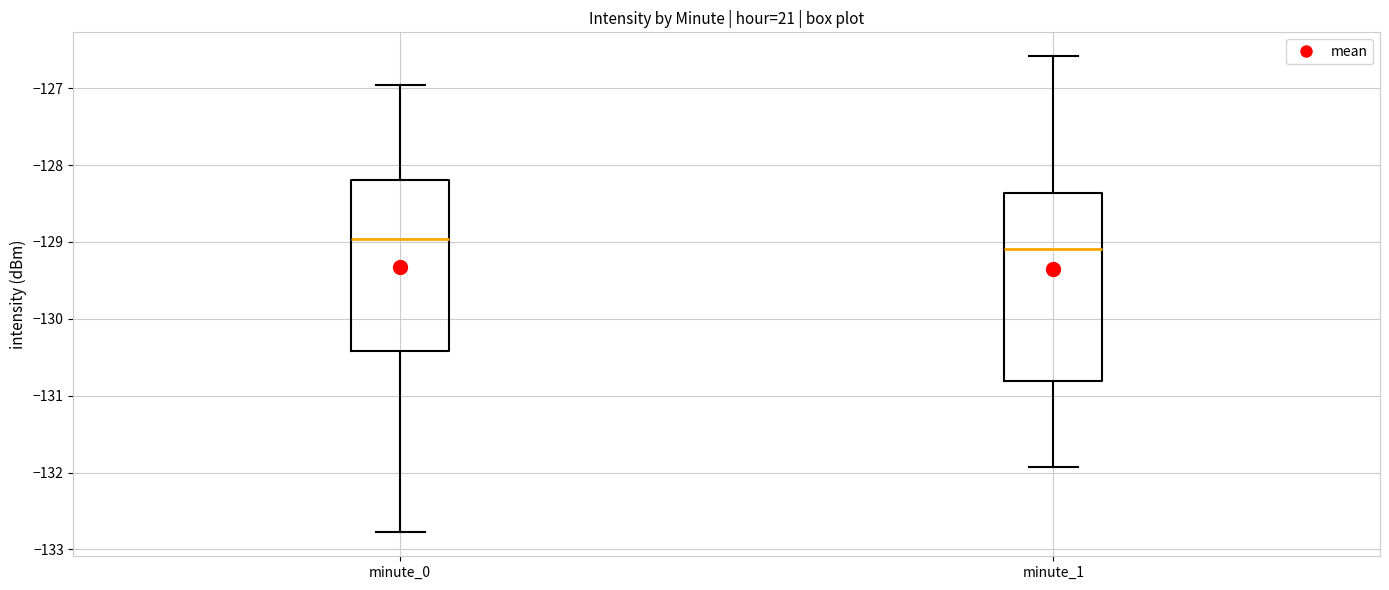

Where does the median line of the box for minute_1 sit on the y-axis? The values are not printed on the chart, so give them approximately, as read against the axis.

-129.1